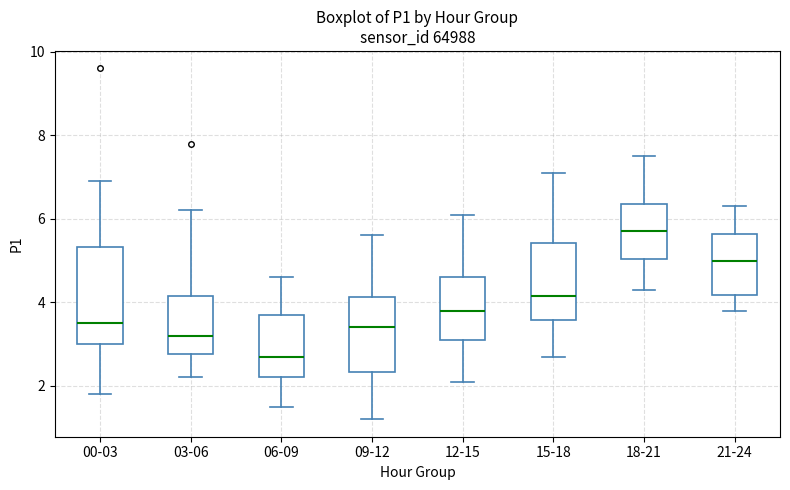

Which box has the highest median line?

18-21